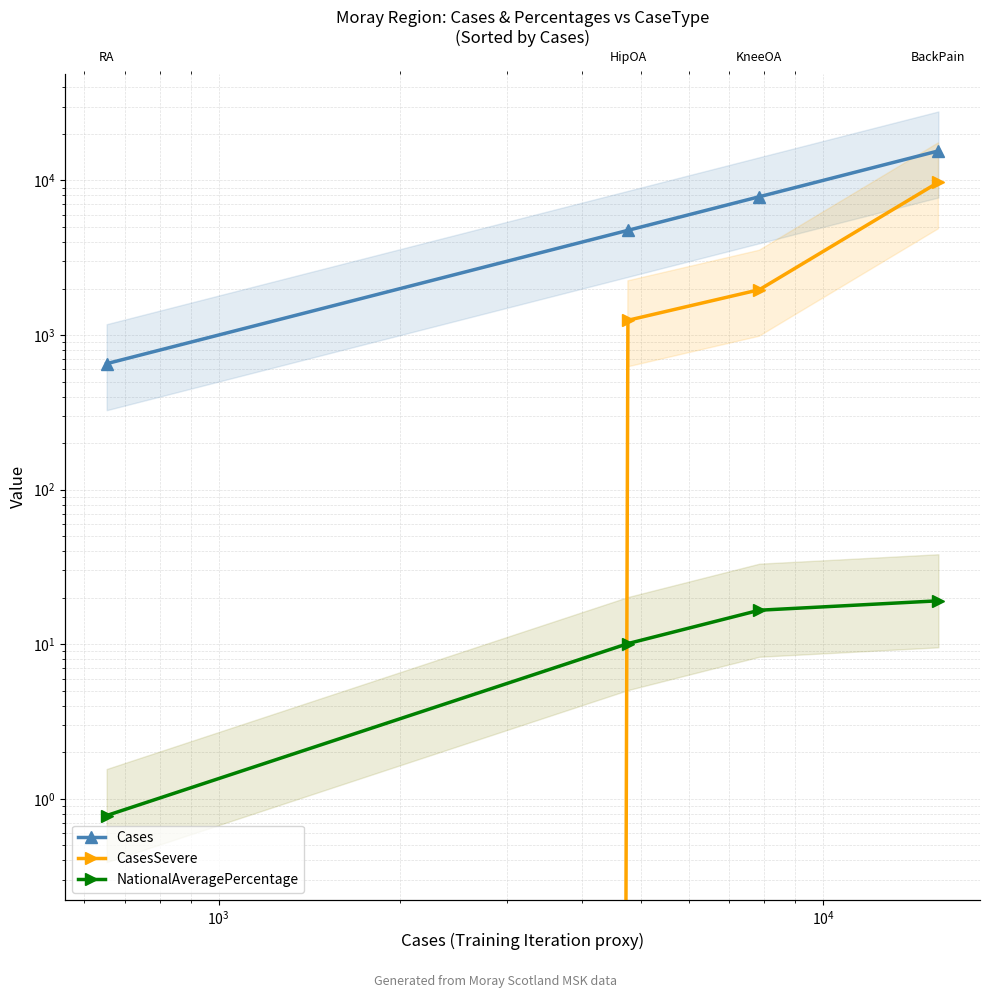

After their last crossing, which series has the higher values: CasesSevere or NationalAveragePercentage?

CasesSevere